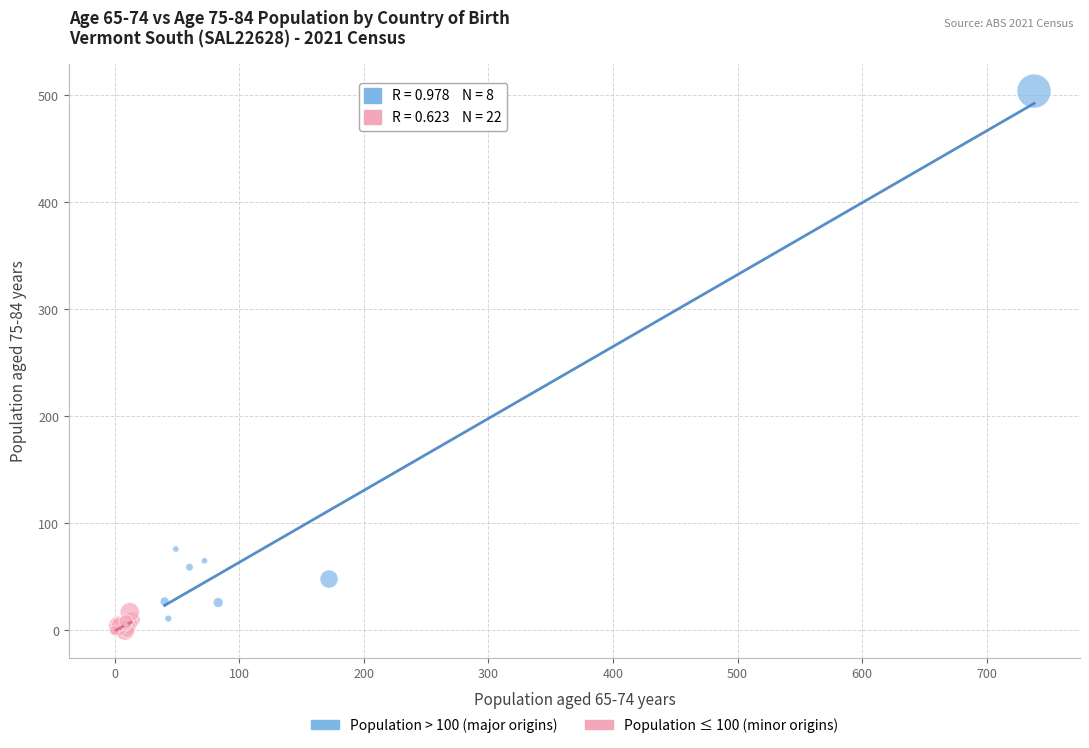

Which series contains the highest Y value?

Population > 100 (major origins)